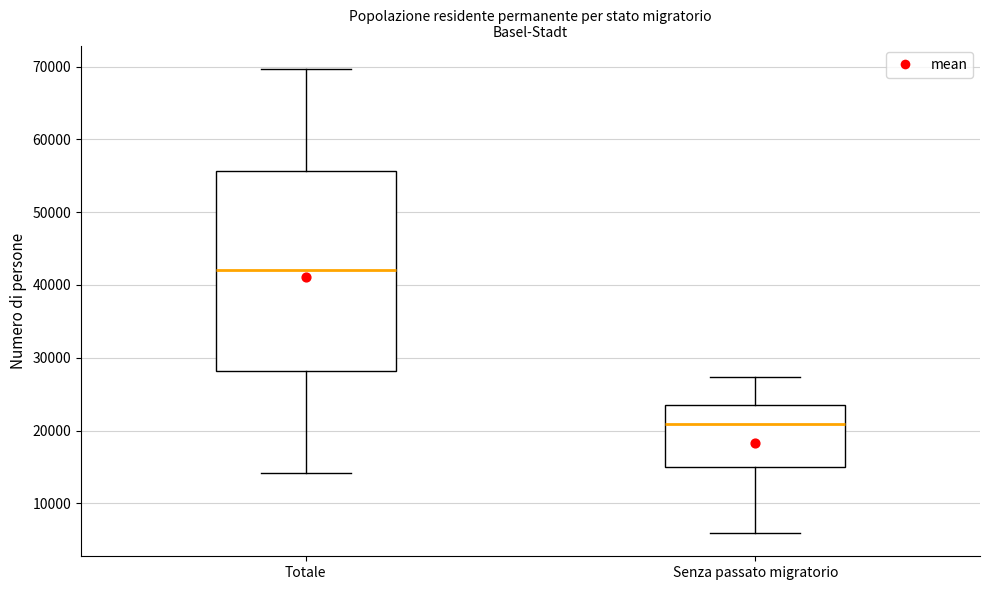

Reading left to right, read every box against the y-axis: the position of its median line, the range the box covers, and the ends of its whiskers. The values are not printed on the chart, so give them approximately, as read against the axis.

Totale: median 42000, box 28000 to 56000, whiskers 14000 to 70000
Senza passato migratorio: median 21000, box 15000 to 23000, whiskers 6000 to 27000